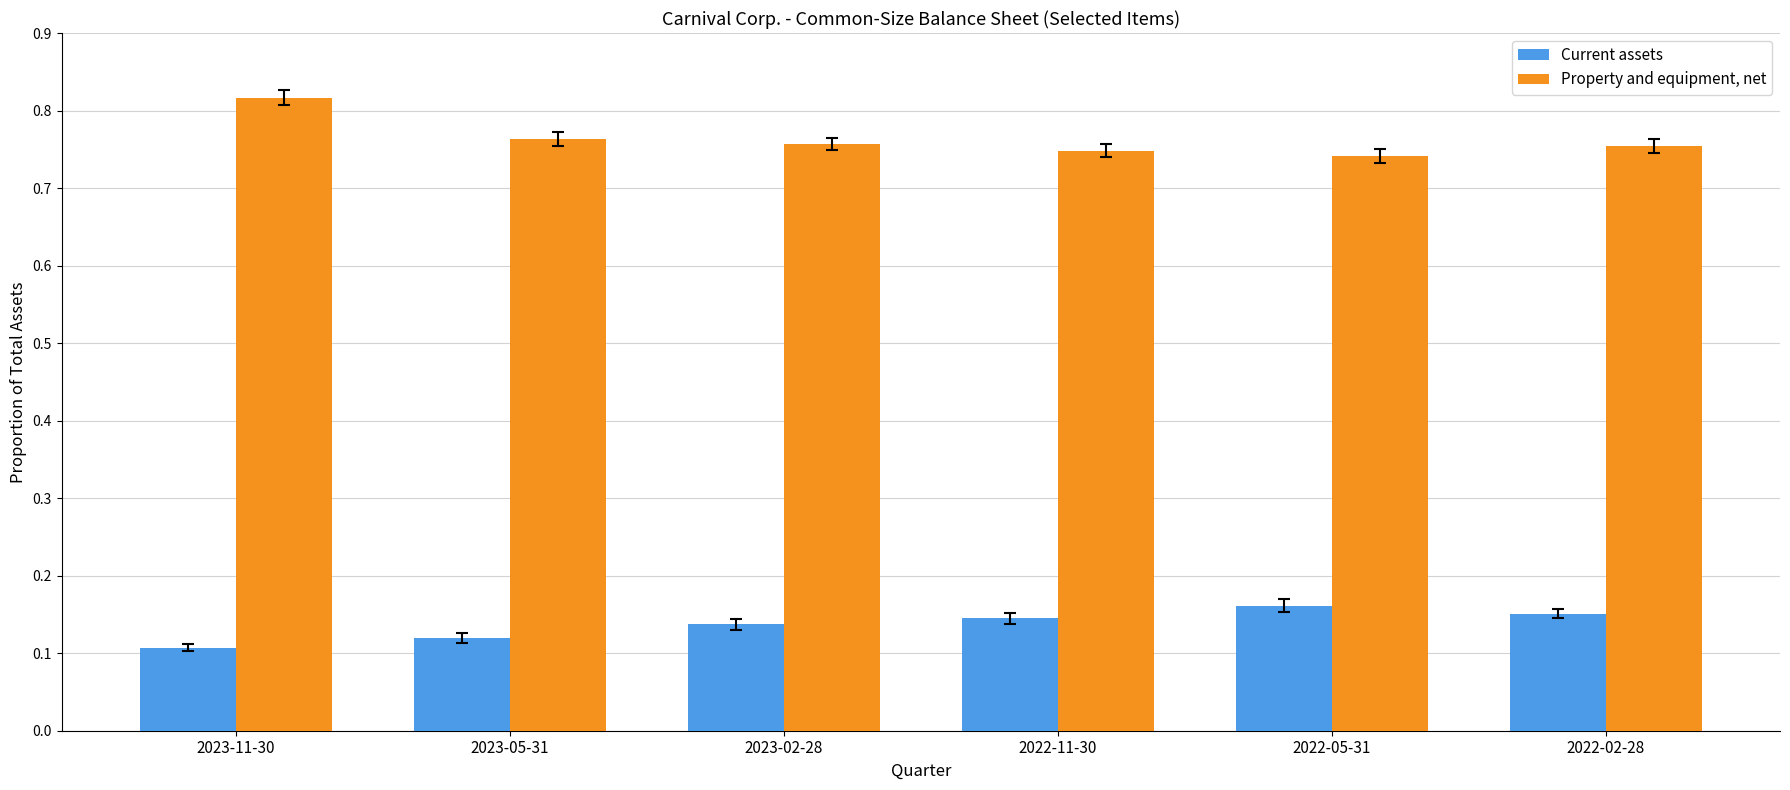

Is the value of Property and equipment, net at 2023-02-28 greater than the value of Current assets at 2022-02-28?

Yes